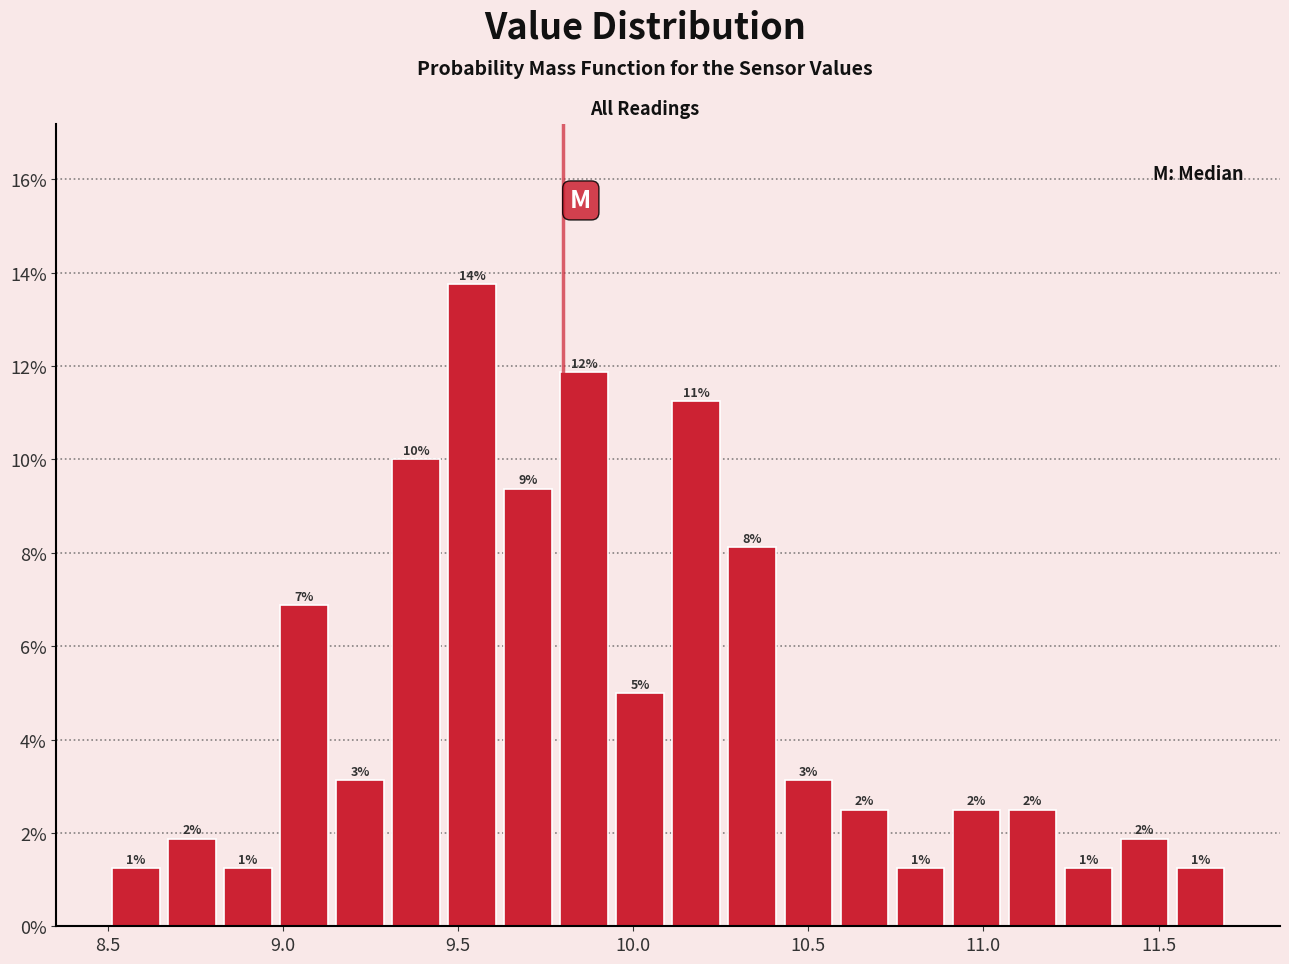

Read against the x-axis, roughly where is the centre of the tallest bar?

9.55